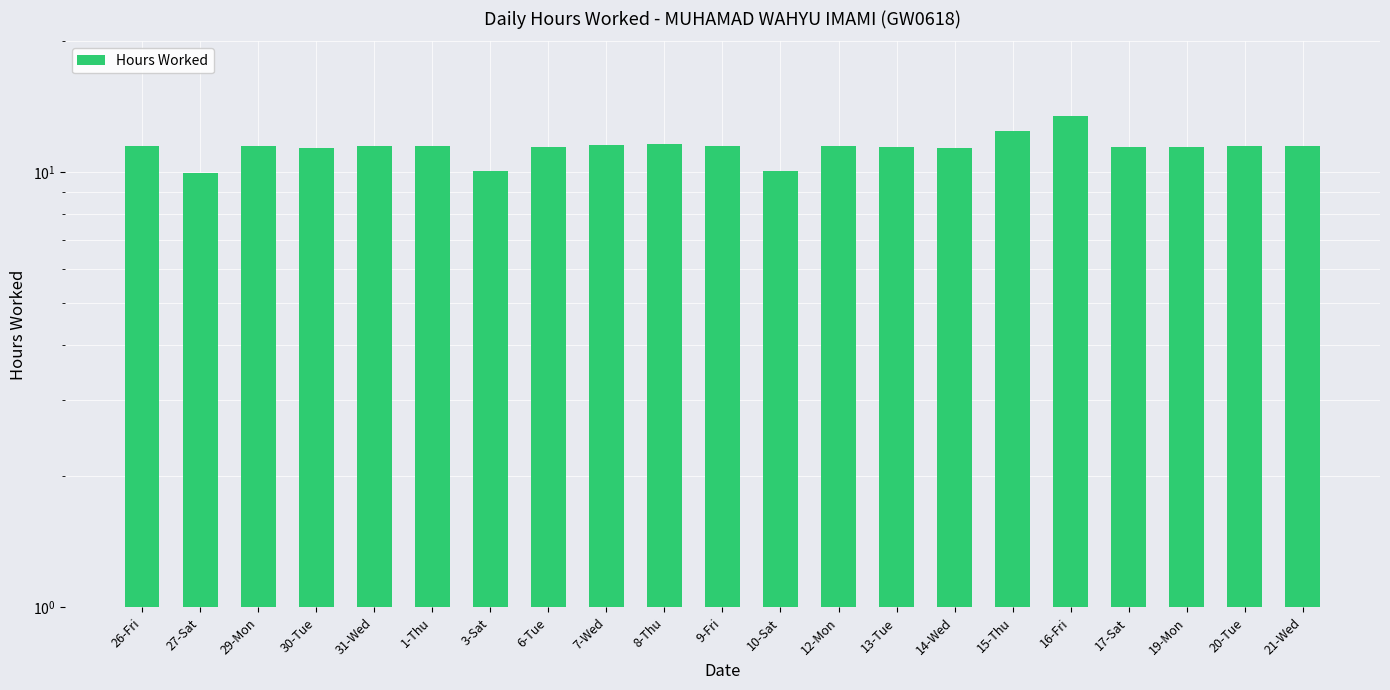

What is the label of the 1st bar from the left?

26-Fri